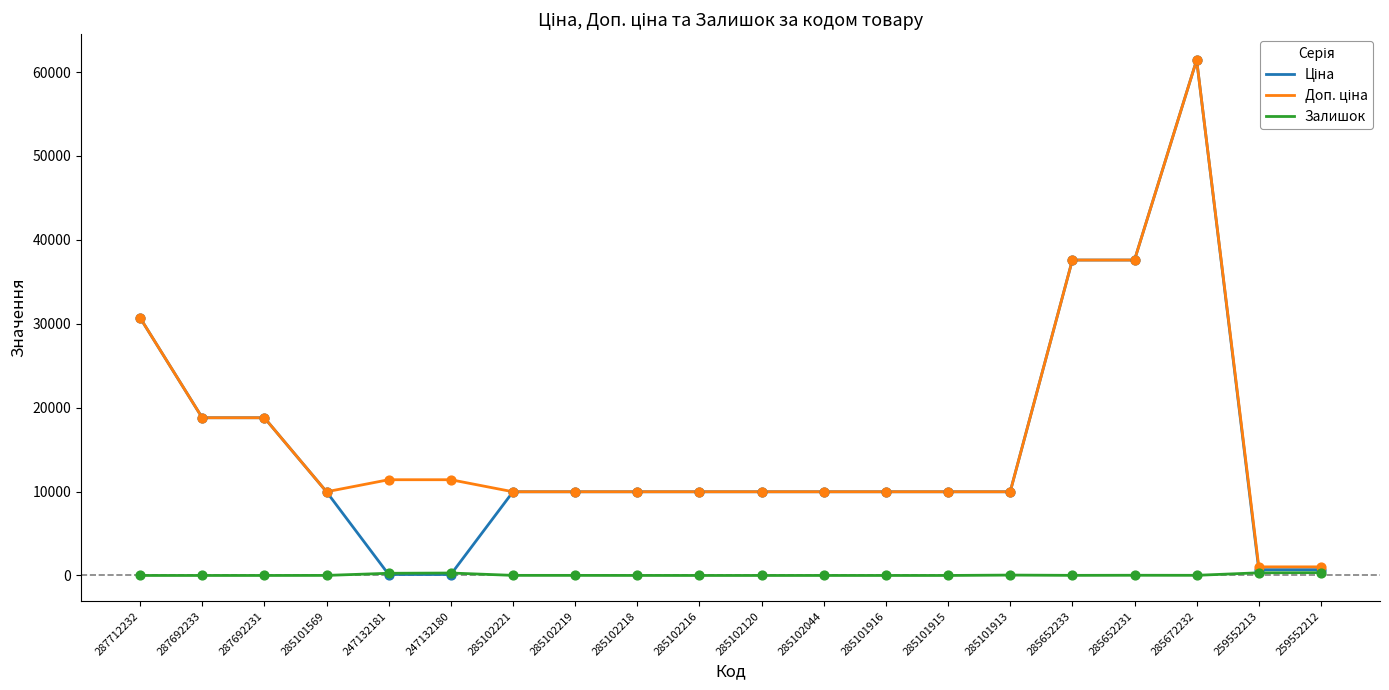

What is the total value across all series at 259552213?

2036.3